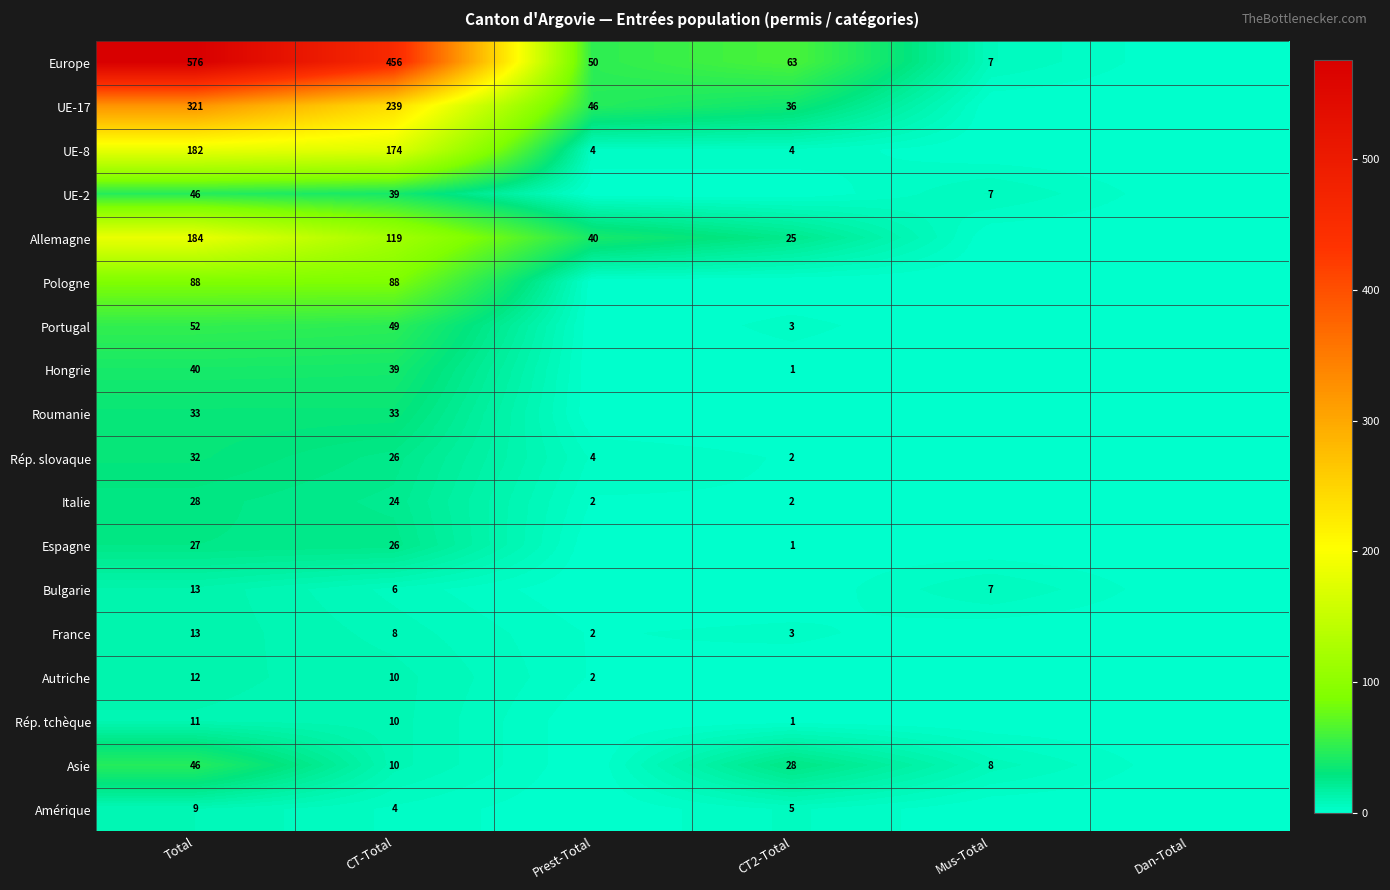

What is the maximum value shown in the chart?

576